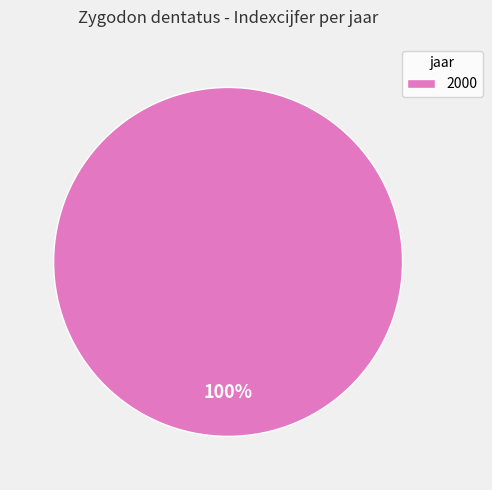

The 2000 slice represents 95% of the pie. True or false?

False